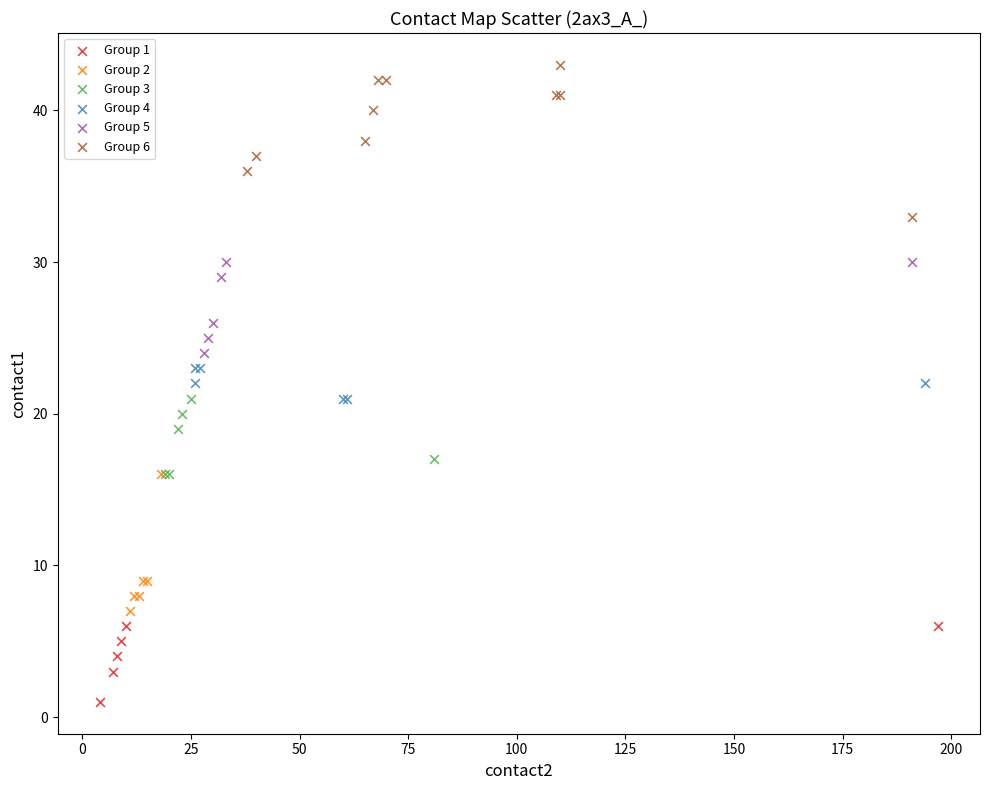

Which series contains the highest Y value?

Group 6